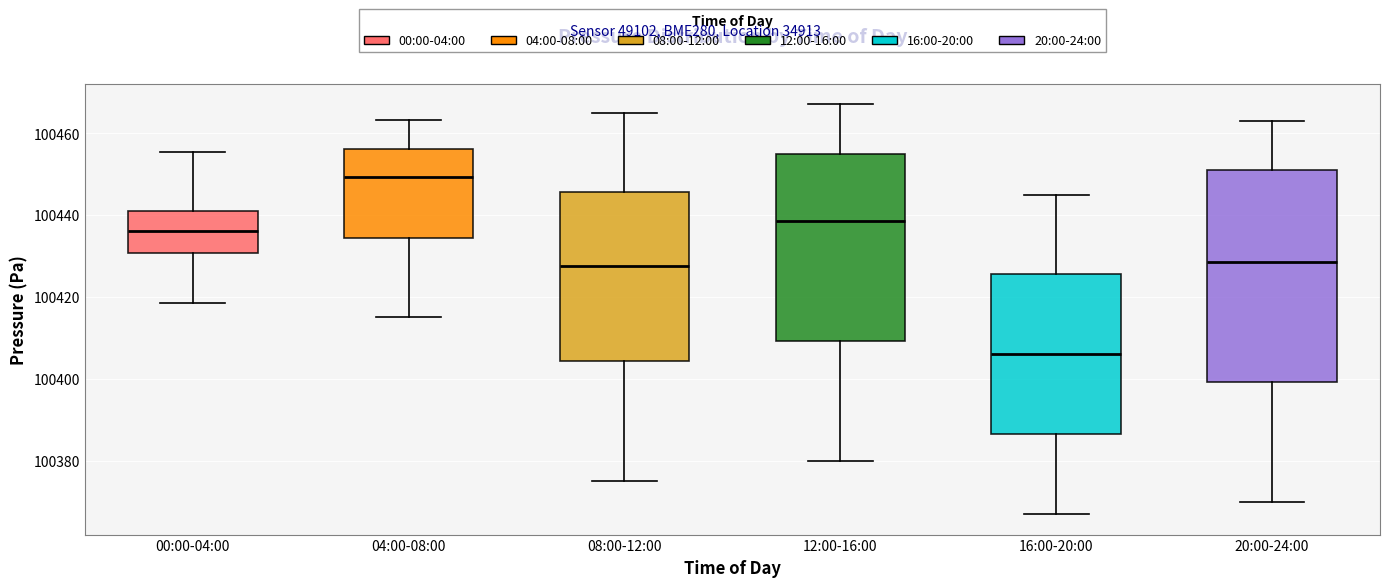

Comparing the boxes themselves (not the whiskers), which one is the tallest?

20:00-24:00